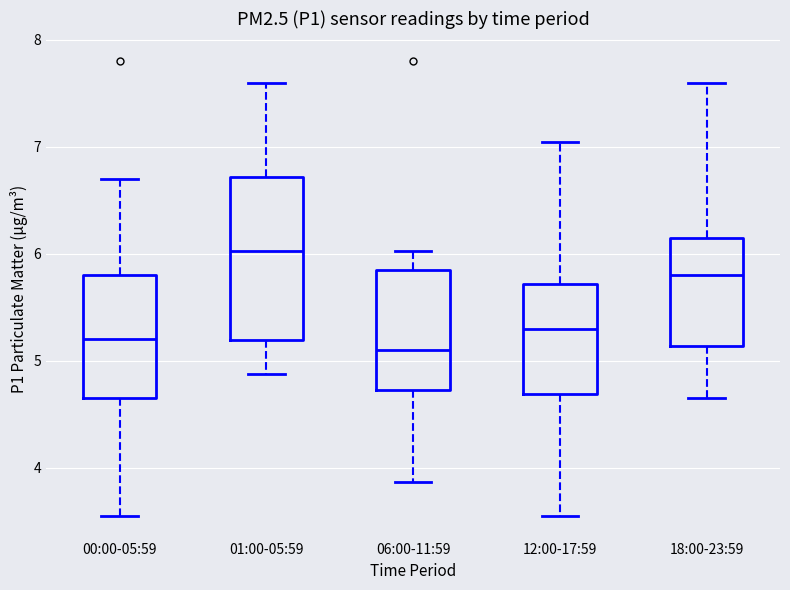

Which box is the tallest, from its lower edge to its upper edge?

01:00-05:59